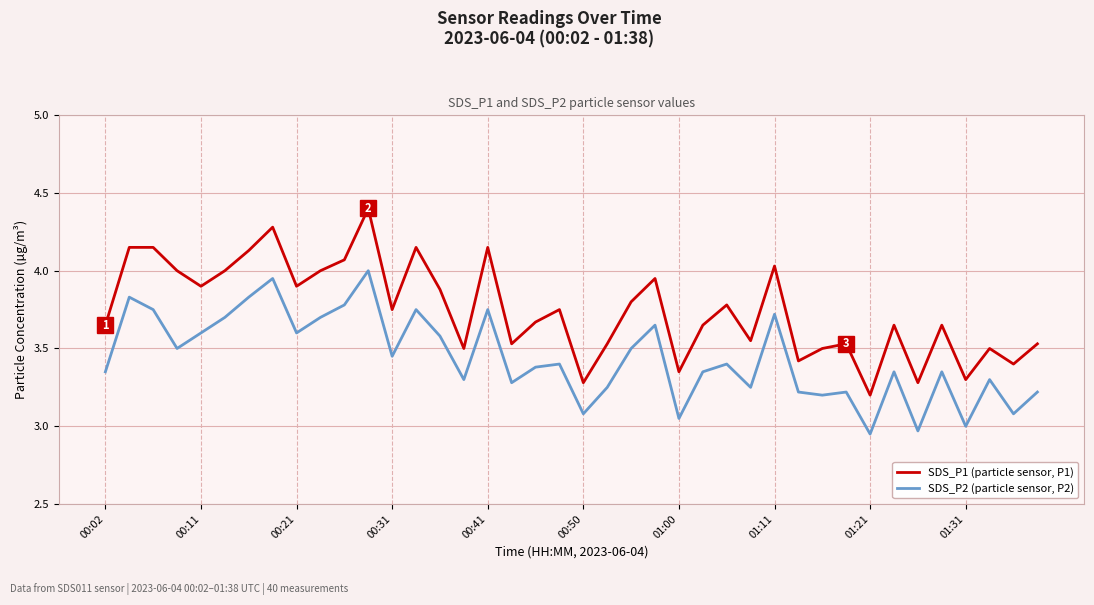

What is the difference between the second highest and minimum values in the SDS_P2 (particle sensor, P2) series?

1.0